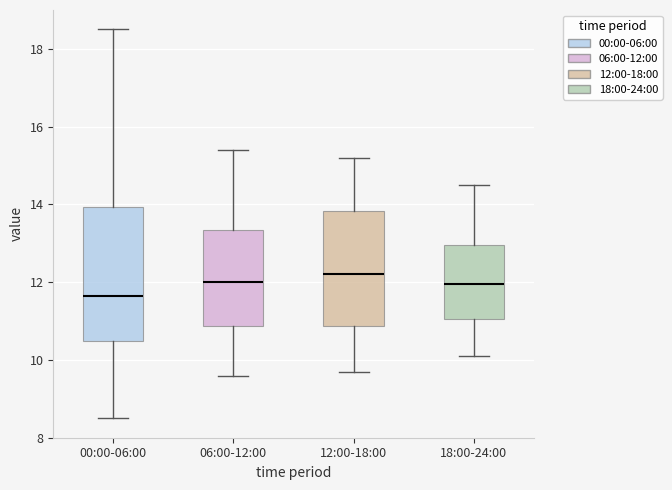

Reading left to right, read every box against the y-axis: the position of its median line, the range the box covers, and the ends of its whiskers. The values are not printed on the chart, so give them approximately, as read against the axis.

00:00-06:00: median 11.6, box 10.4 to 14.0, whiskers 8.6 to 18.6
06:00-12:00: median 12.0, box 10.8 to 13.4, whiskers 9.6 to 15.4
12:00-18:00: median 12.2, box 10.8 to 13.8, whiskers 9.8 to 15.2
18:00-24:00: median 12.0, box 11.0 to 13.0, whiskers 10.2 to 14.6